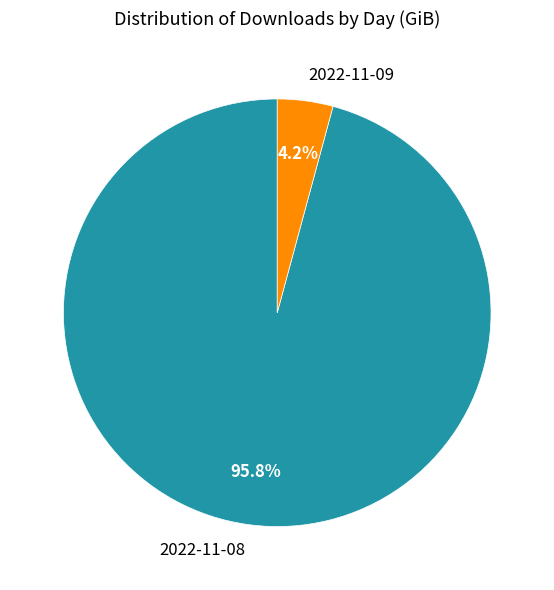

To the nearest percent, what is the difference between the 2022-11-09 and 2022-11-08 slice percentages?

92%